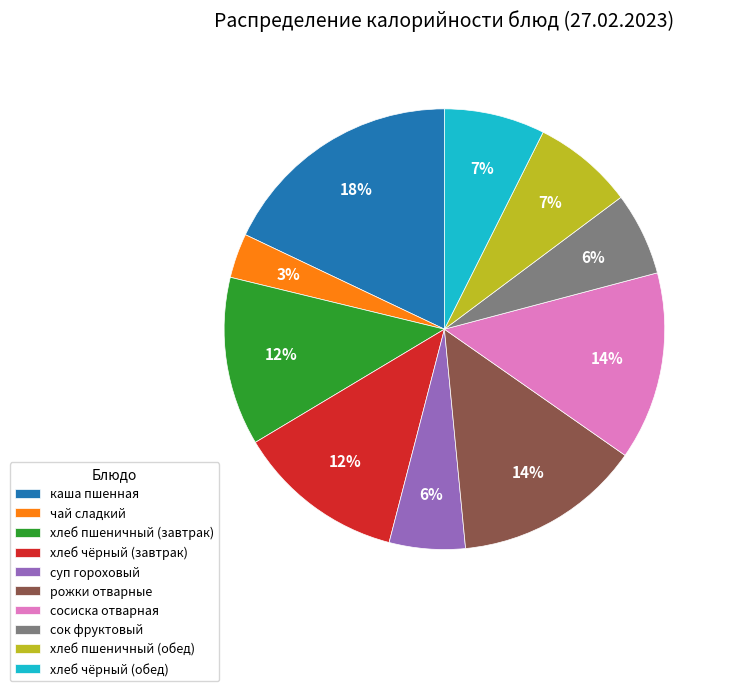

To the nearest percent, what is the average slice percentage?

10%